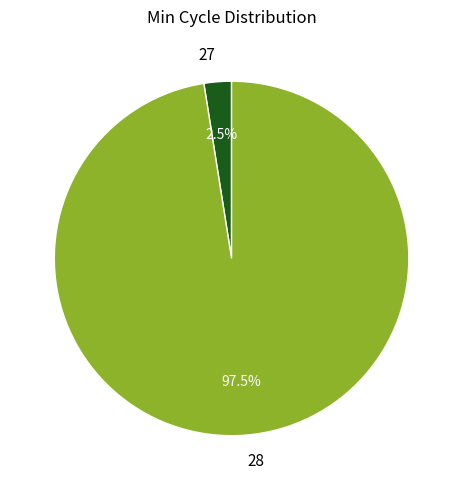

Is there a majority slice in this chart?

Yes